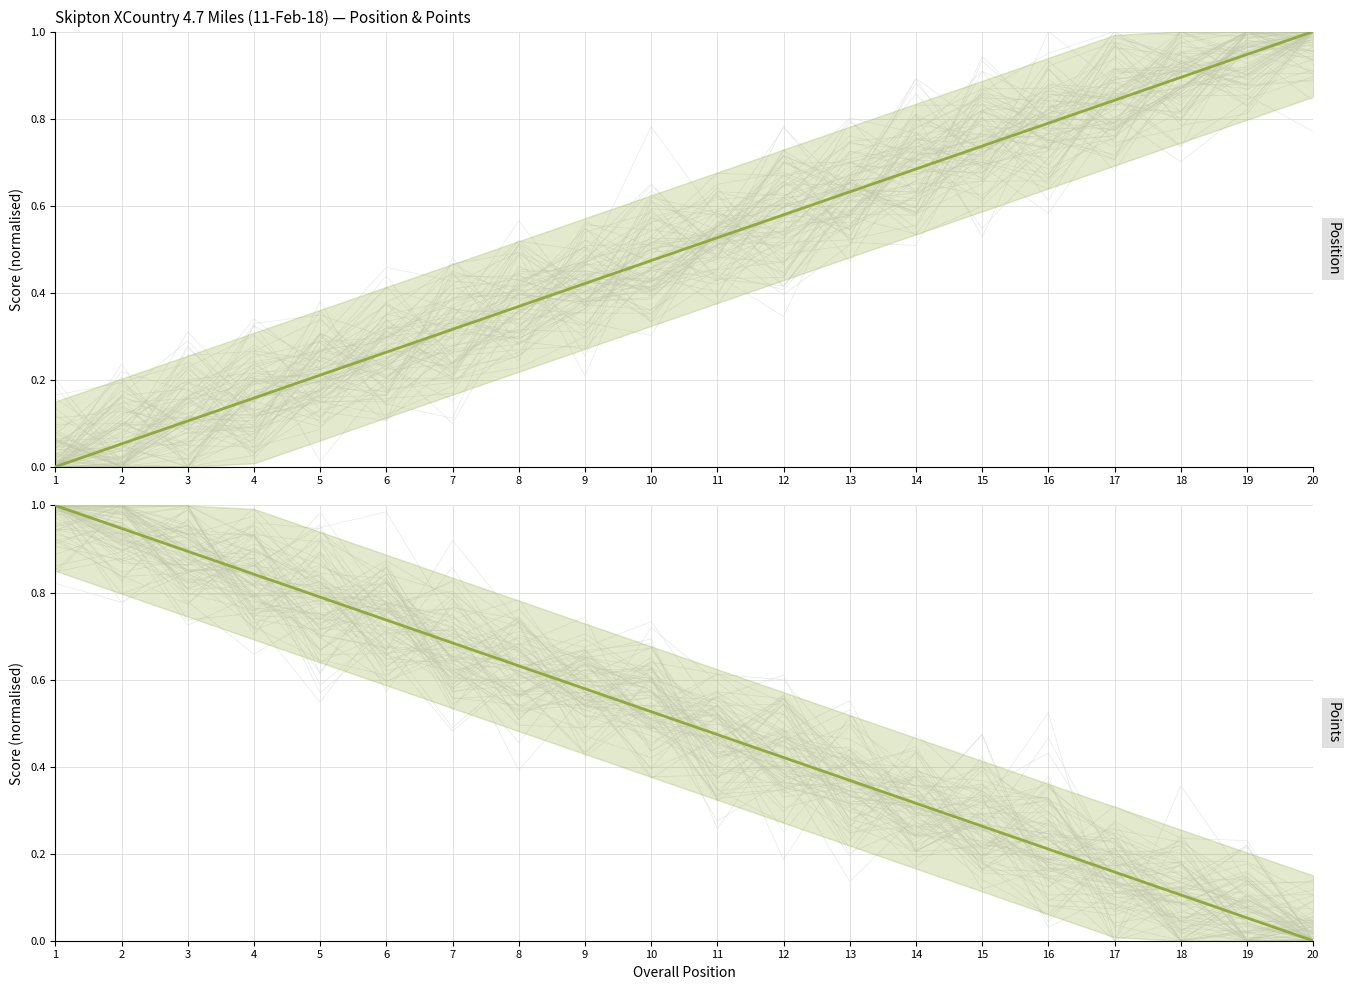

How many values in Points are above zero?

19